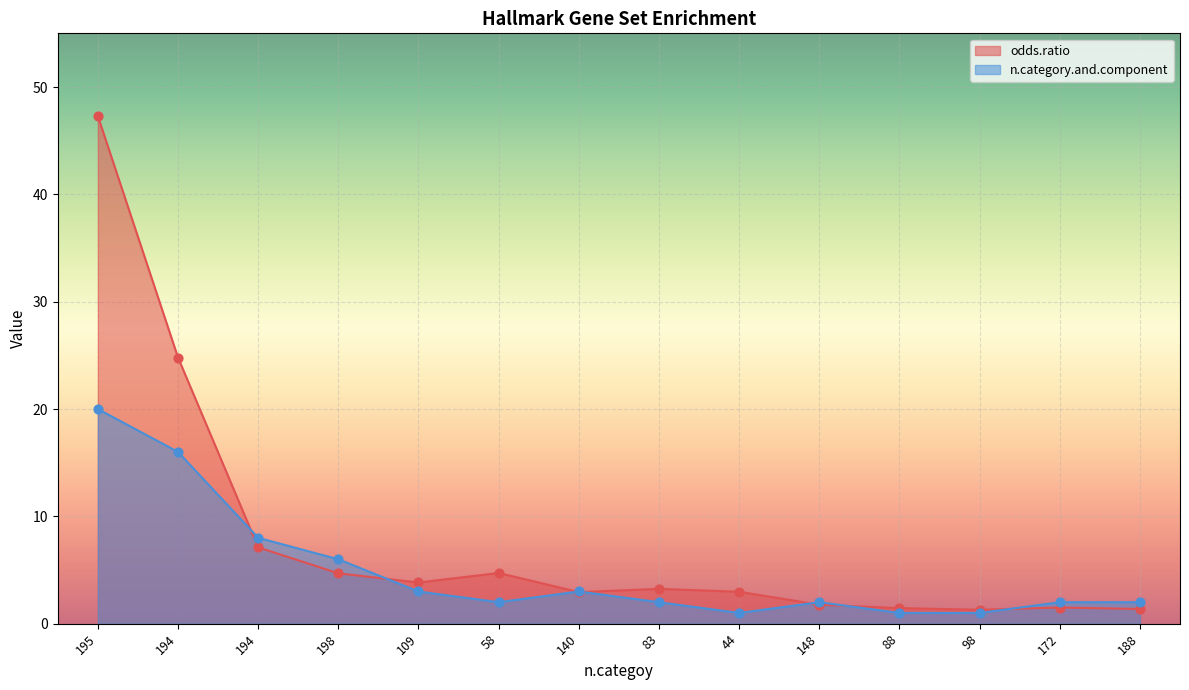

Which series has the largest total across all categories?

odds.ratio